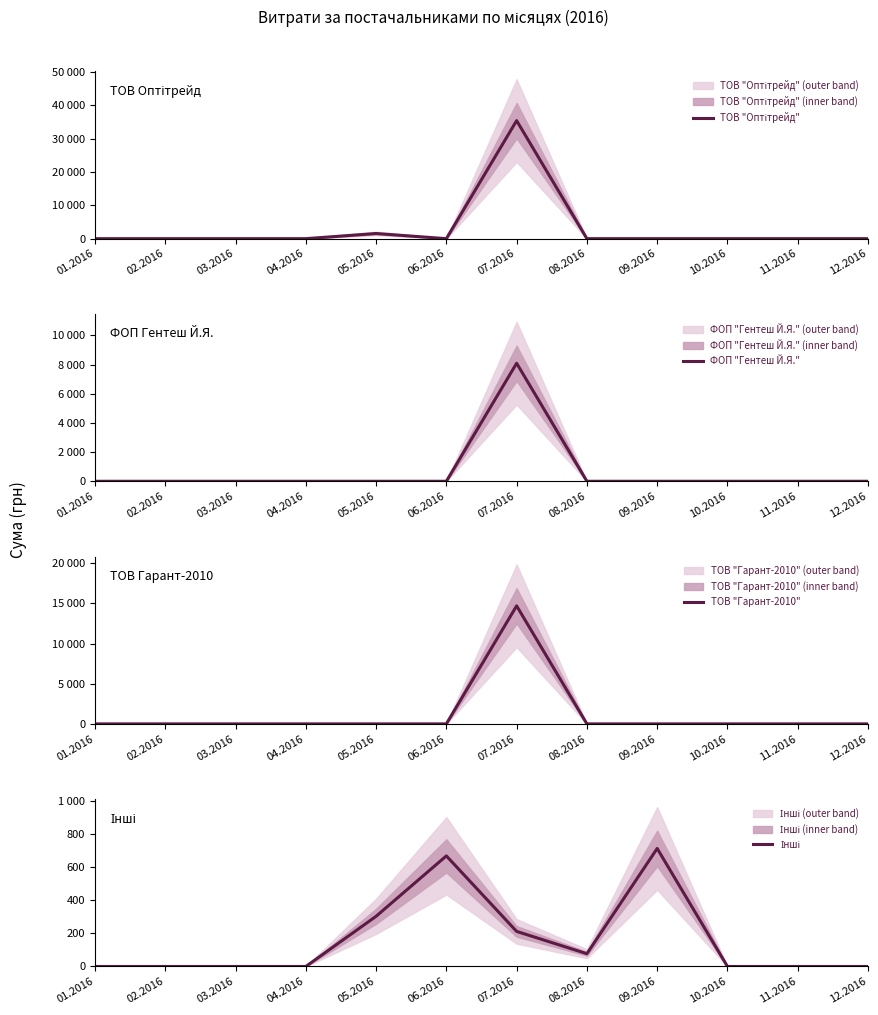

Does the chart display data point markers on the line(s)?

No